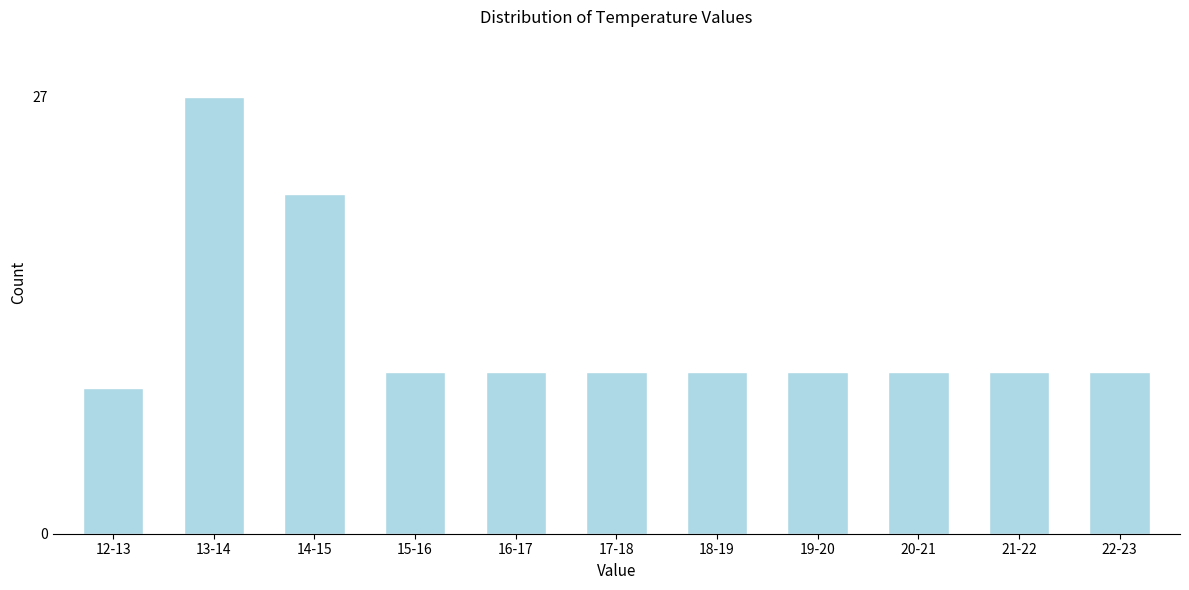

Reading right to left, transcribe all the data shown in this chart.

10	10	10	10	10	10	10	10	21	27	9